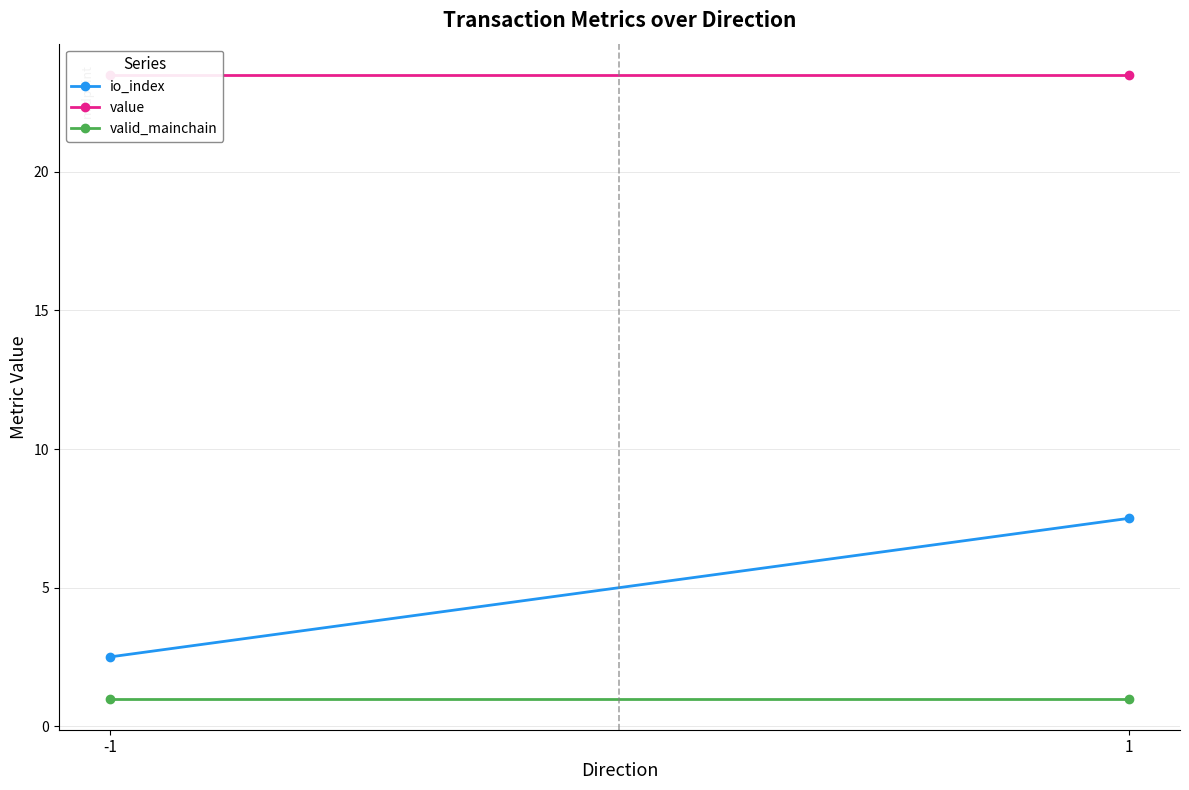

The value of valid_mainchain at 1 is 0.3. True or false?

False